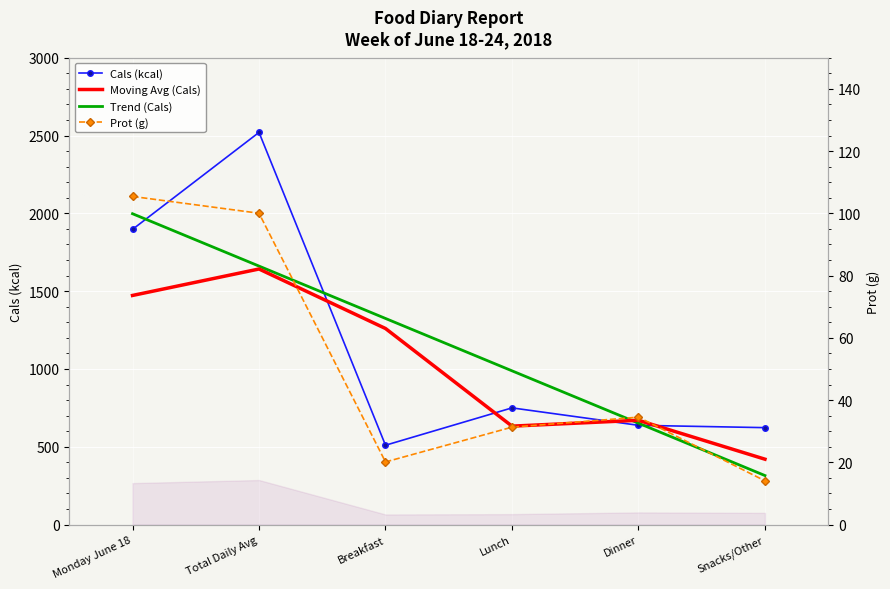

Which label corresponds to the smallest value in the chart?

Snacks/Other